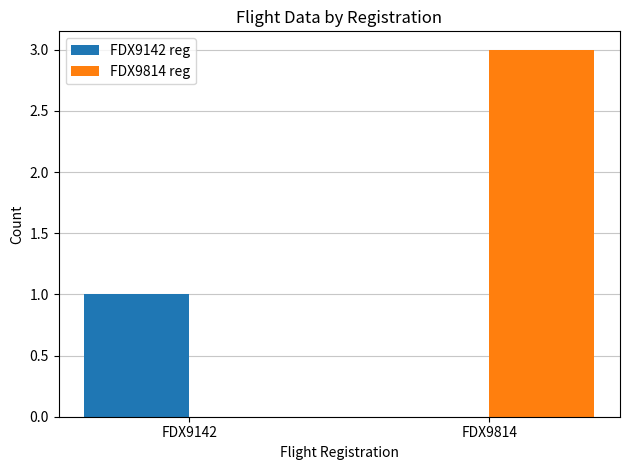

What are all the series names shown in the legend?

FDX9142 reg, FDX9814 reg